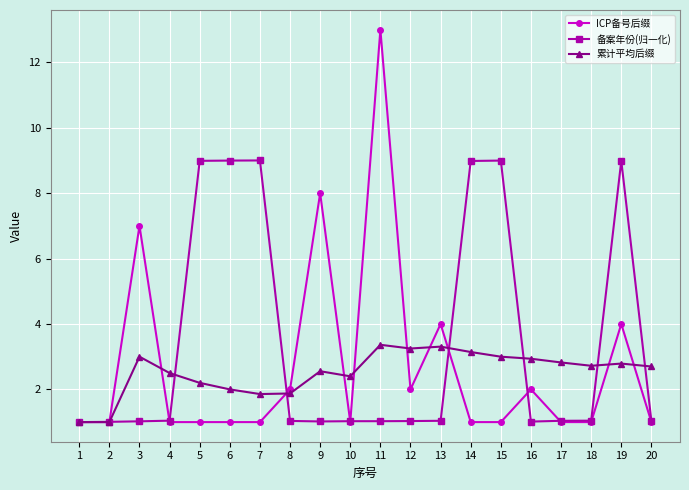

What is the average value of the ICP备号后缀 series?

2.7